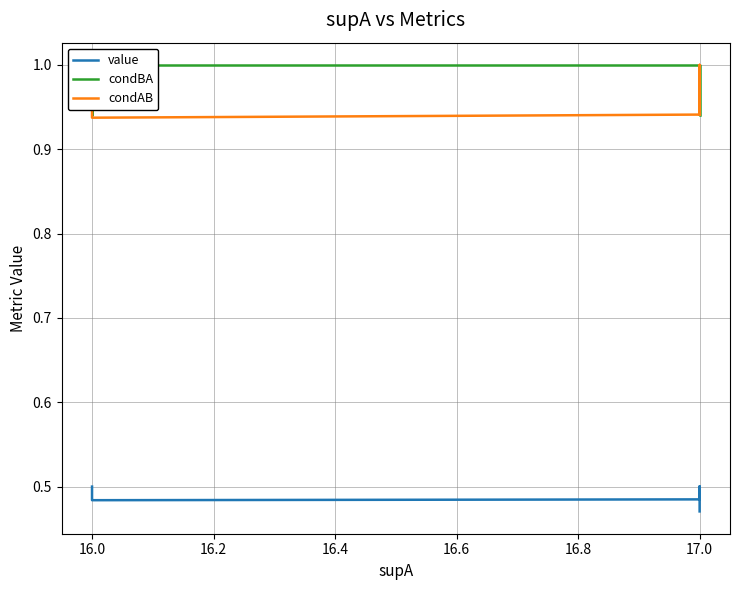

At how many categories does at least one series exceed 0?

20